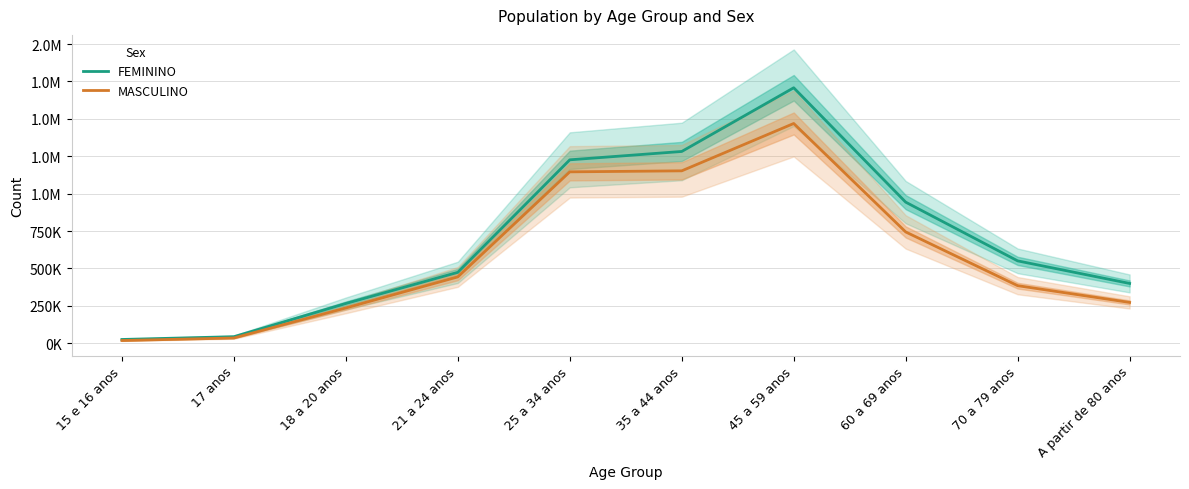

What position from the right is 60 a 69 anos?

3